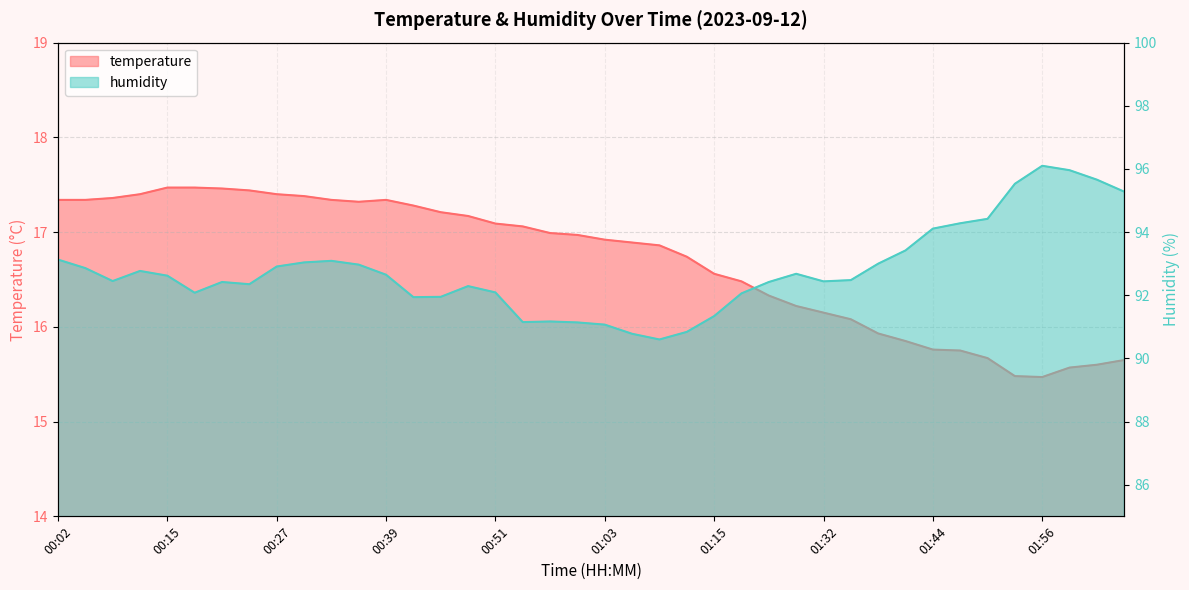

In humidity, how many points are lower than both neighbors (excluding endpoints)?

7